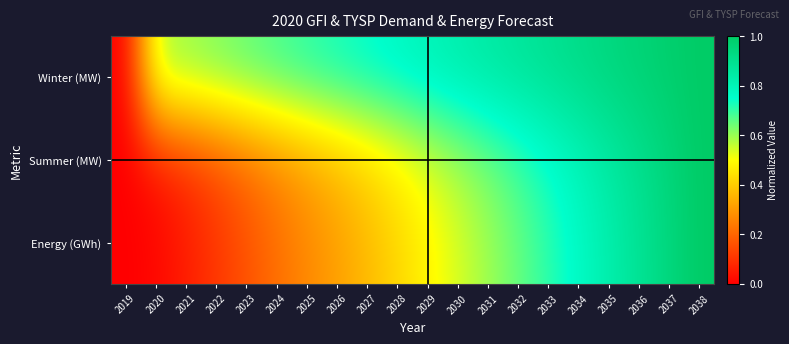

Reading right to left, transcribe all the data shown in this chart.

Winter (MW): 2038=1.0	2037=1.0	2036=1.0	2035=0.9	2034=0.9	2033=0.9	2032=0.9	2031=0.8	2030=0.8	2029=0.8	2028=0.8	2027=0.8	2026=0.7	2025=0.7	2024=0.7	2023=0.7	2022=0.6	2021=0.6	2020=0.6	2019=0.0
Summer (MW): 2038=1.0	2037=0.9	2036=0.9	2035=0.8	2034=0.8	2033=0.7	2032=0.7	2031=0.6	2030=0.6	2029=0.5	2028=0.5	2027=0.4	2026=0.4	2025=0.3	2024=0.3	2023=0.2	2022=0.2	2021=0.1	2020=0.0	2019=0.0
Energy (GWh): 2038=1.0	2037=0.9	2036=0.9	2035=0.8	2034=0.8	2033=0.7	2032=0.7	2031=0.6	2030=0.5	2029=0.5	2028=0.4	2027=0.4	2026=0.3	2025=0.3	2024=0.2	2023=0.2	2022=0.1	2021=0.1	2020=0.0	2019=0.0